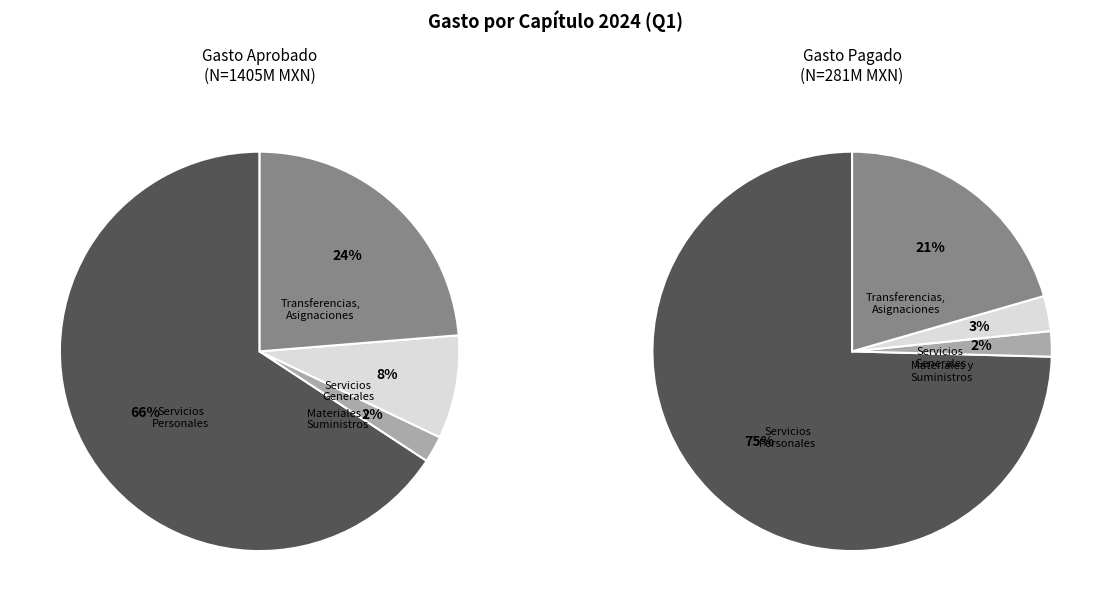

What is the ratio of the value at Servicios Generales to the value at Transferencias, Asignaciones, Subsidios?

0.4